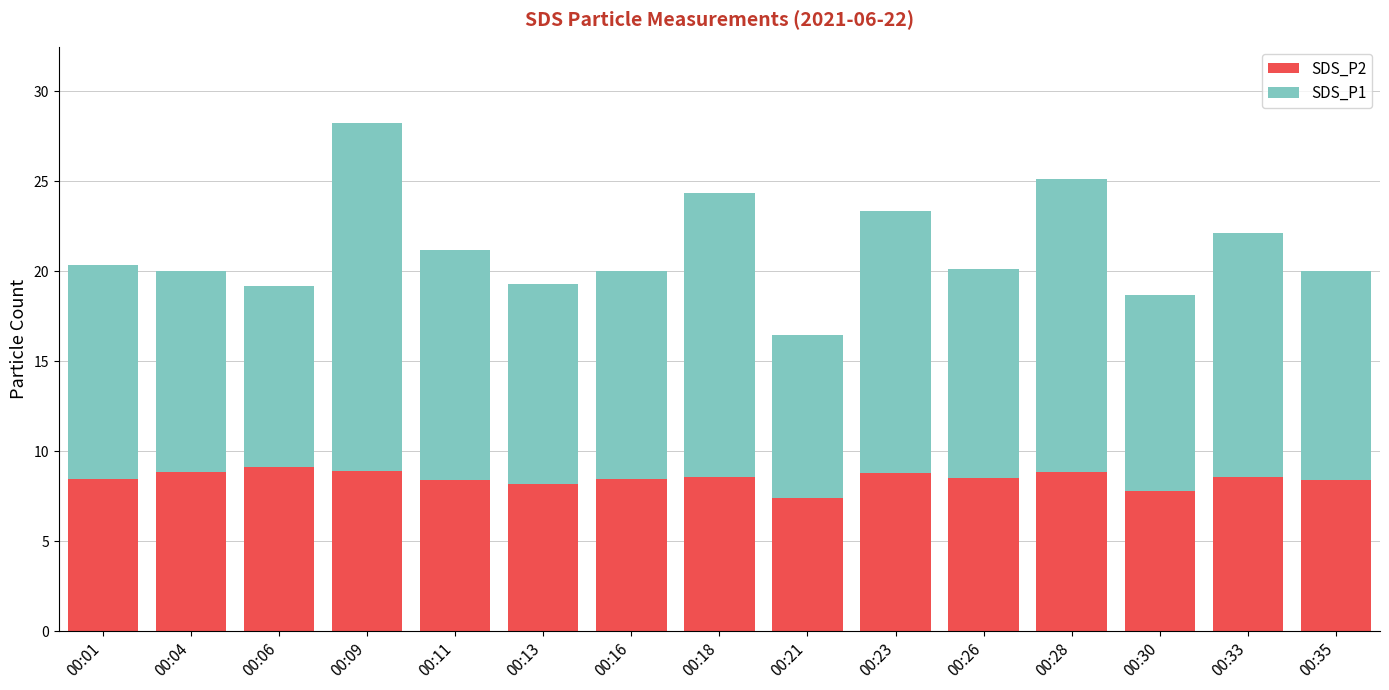

The SDS_P2 series shows 4.9 at 00:01. True or false?

False